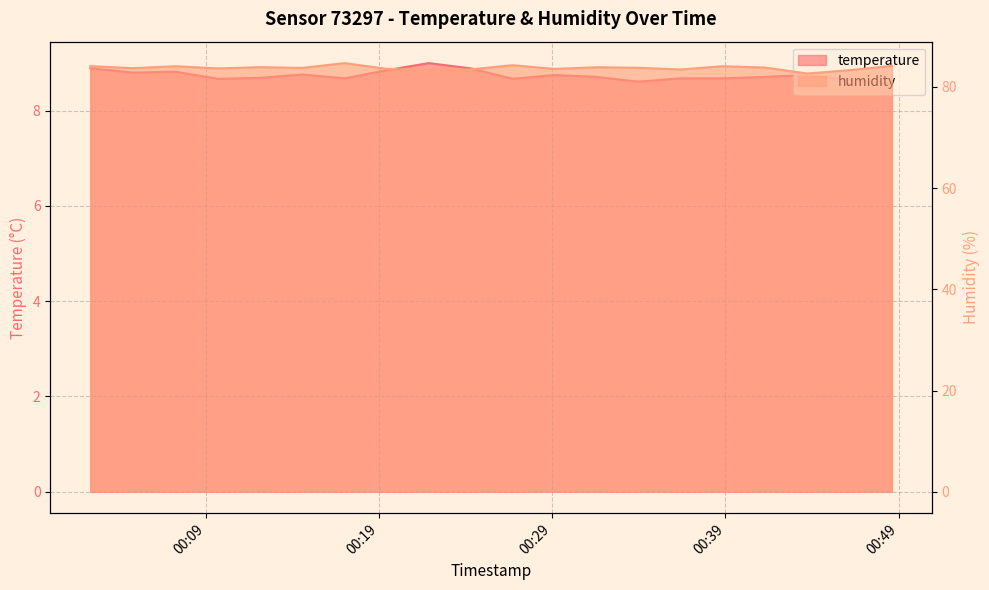

What is the spread (max minus min) of values at 2023-04-15T00:02:18?

75.2